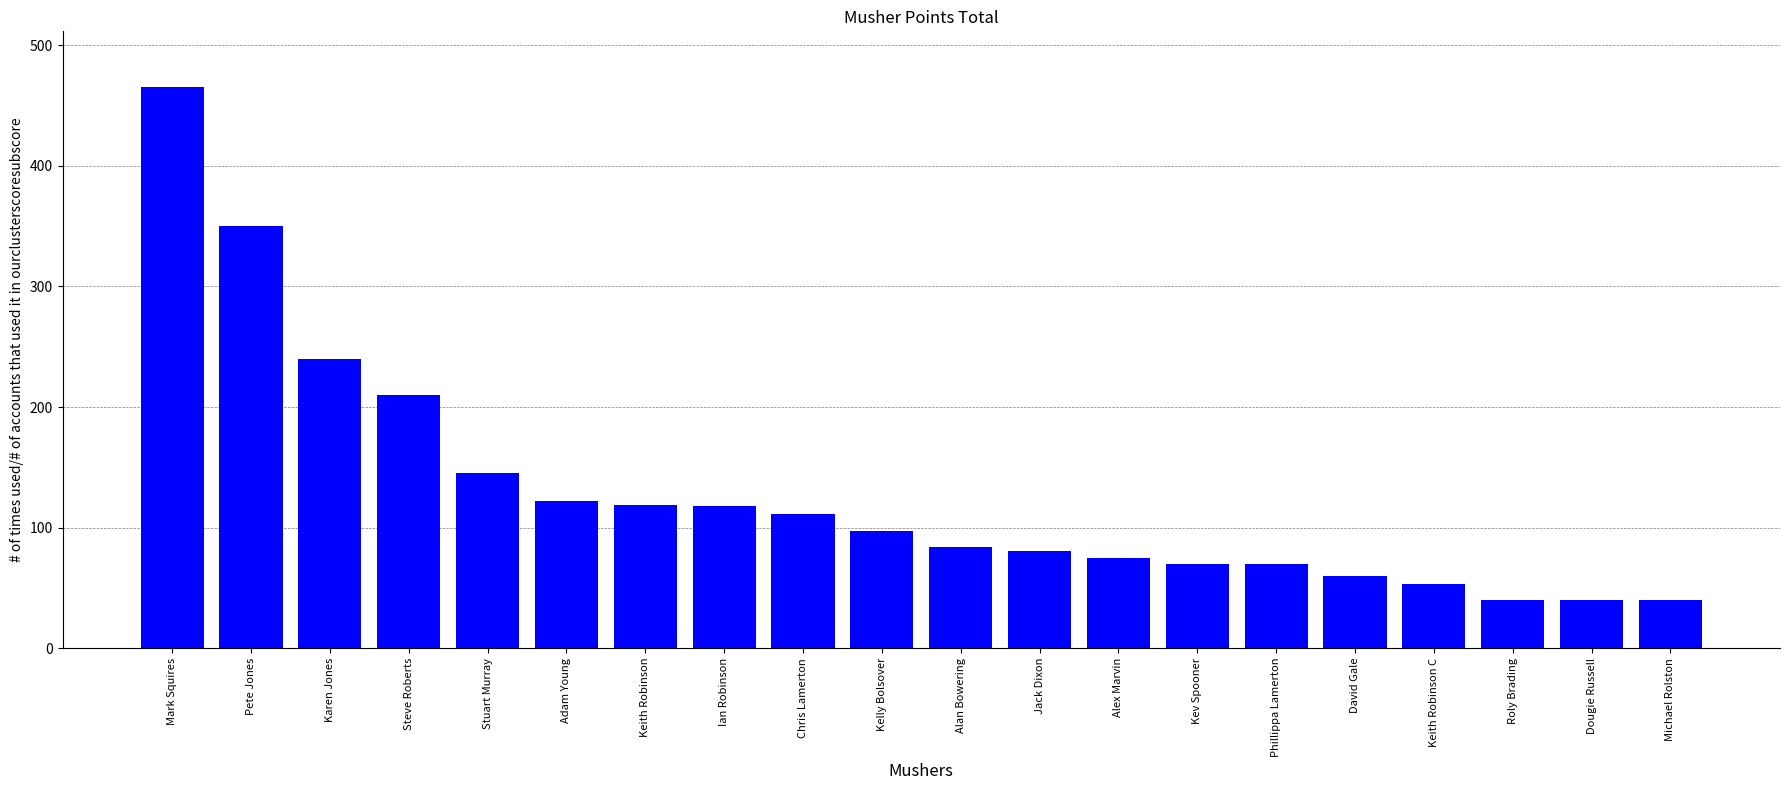

Is it true that the value at Phillippa Lamerton is 102?

False